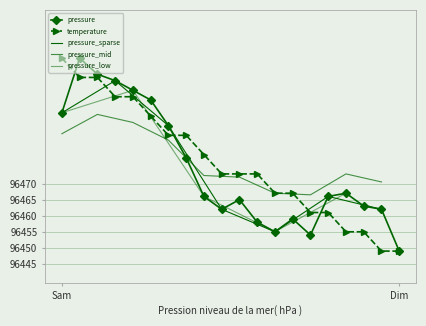

Does the chart have visible grid lines?

Yes